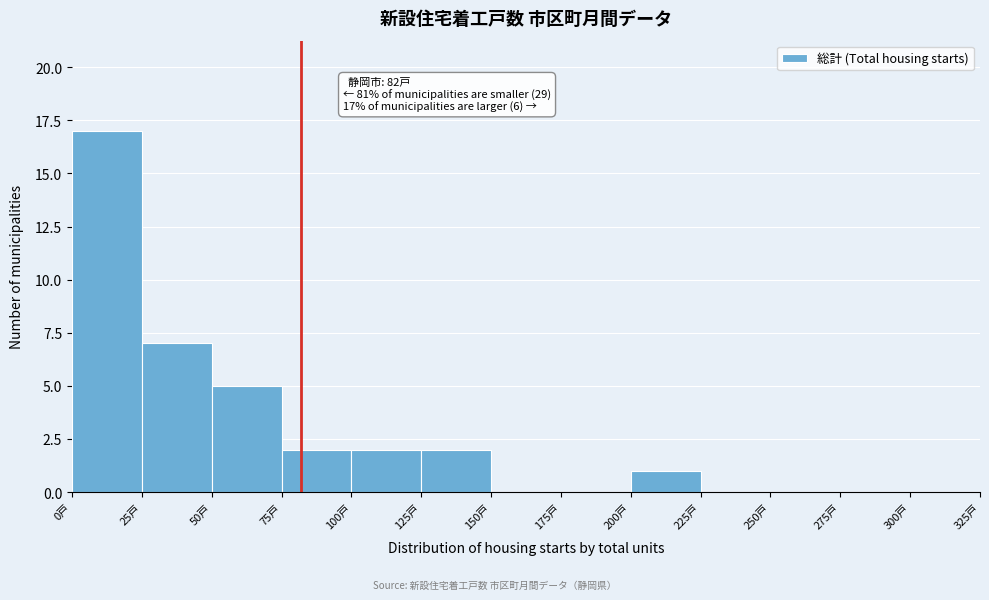

Over which range of the x-axis is the bar tallest?

0 to 25